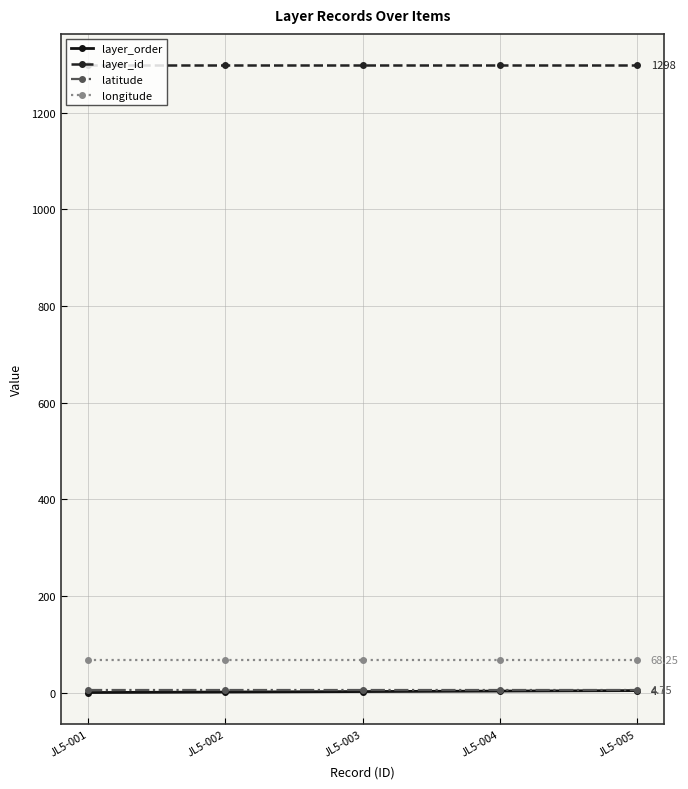

How many distinct data groups are displayed?

4